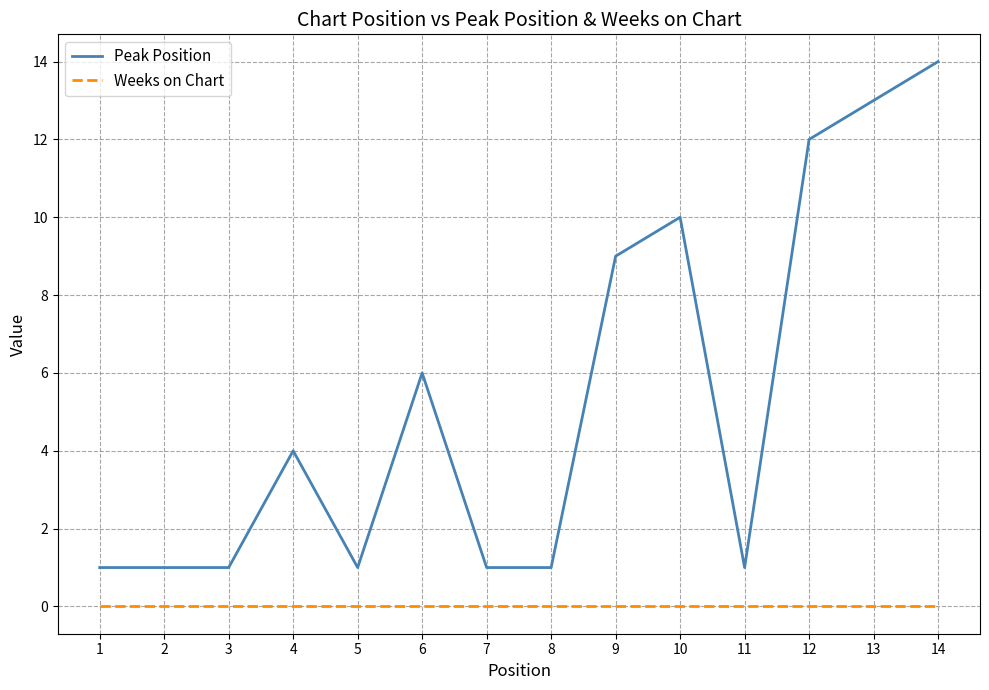

Where is Peak Position nearest to the value 7?

6